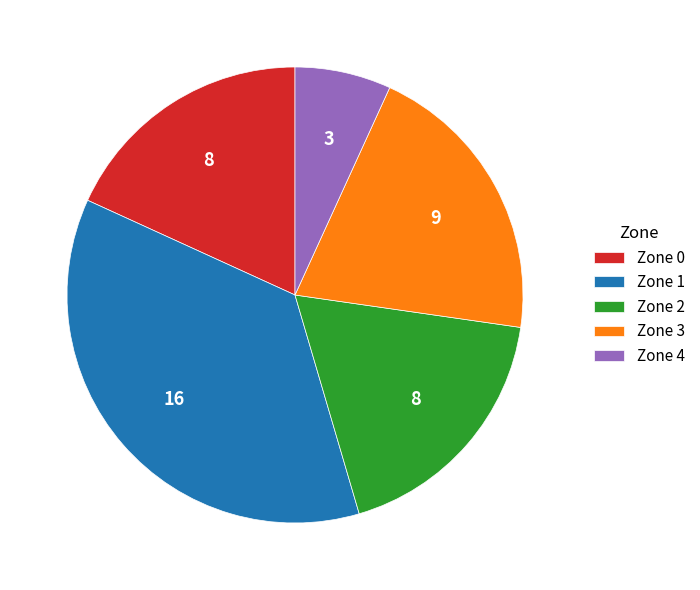

What is the largest slice in the pie chart?

Zone 1